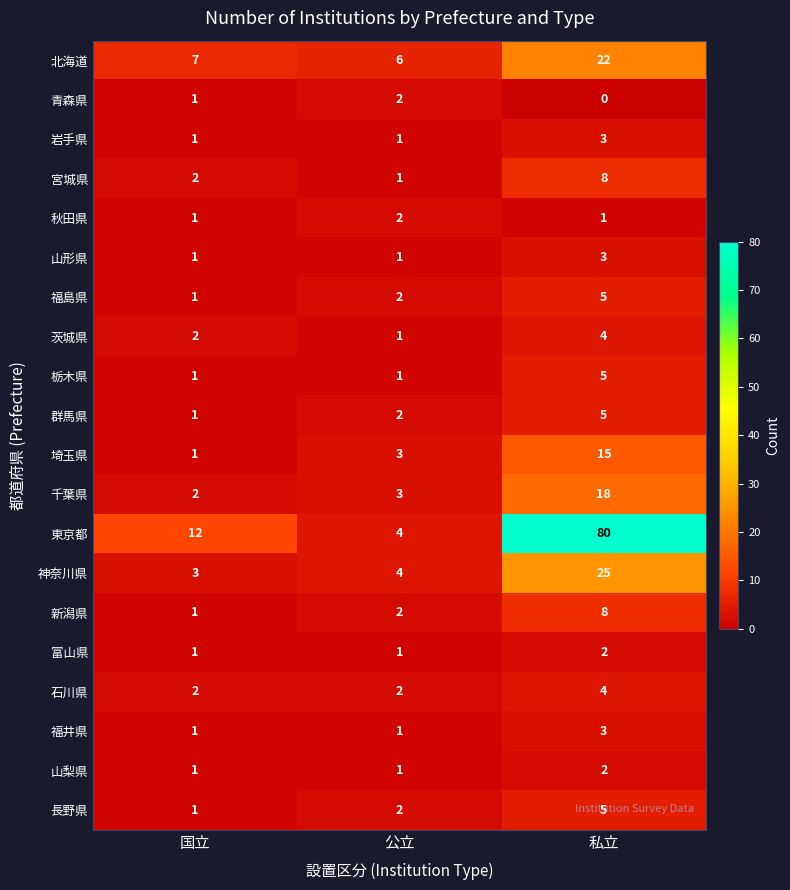

The 栃木県 series shows 5 at 私立. True or false?

True